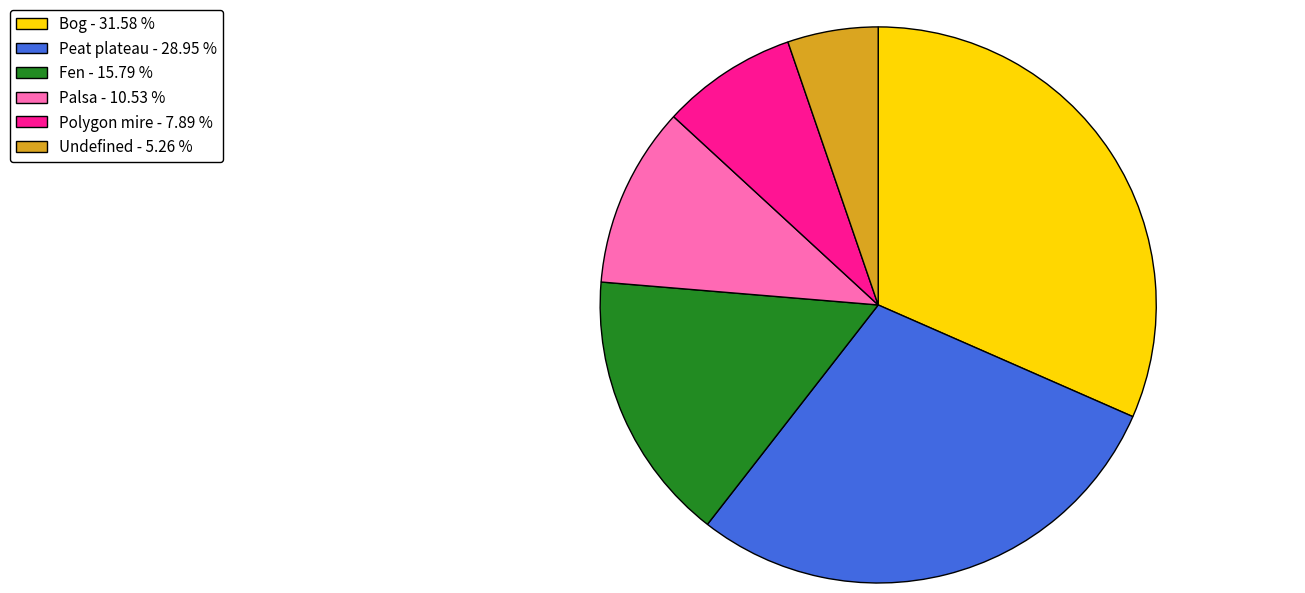

Does any single category account for the majority?

No